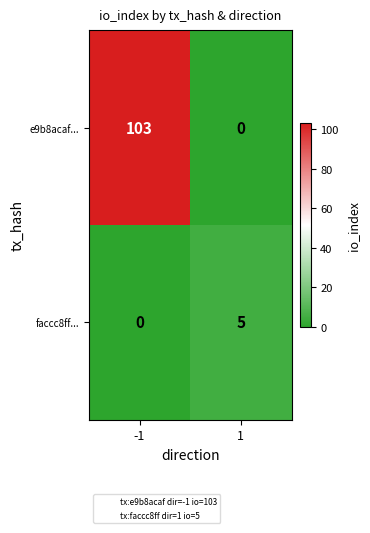

What is the maximum value shown in the chart?

103